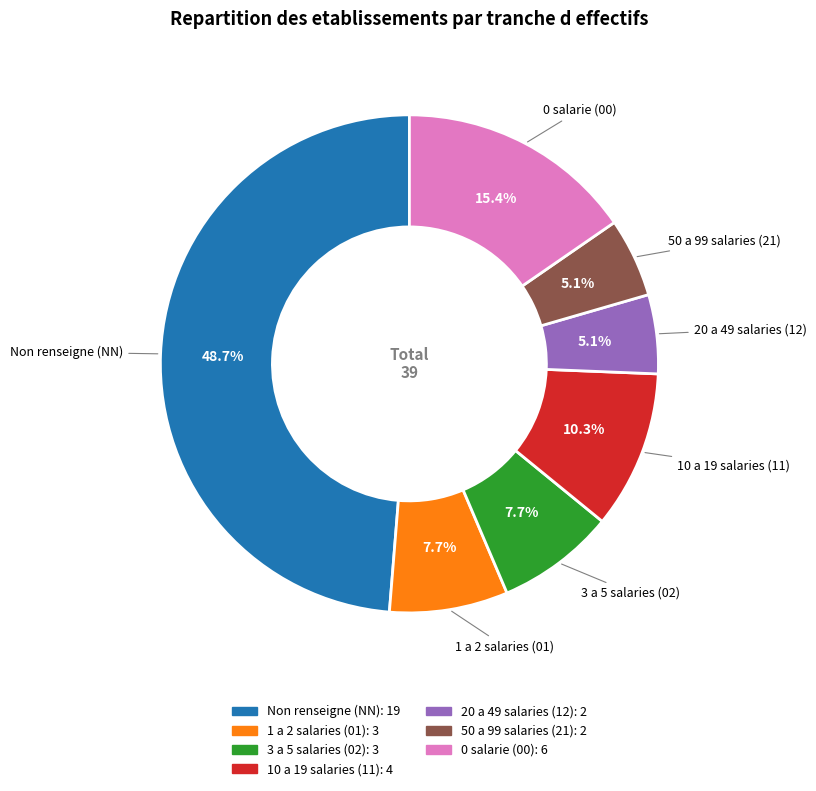

Is there any slice that represents more than half of the pie?

No